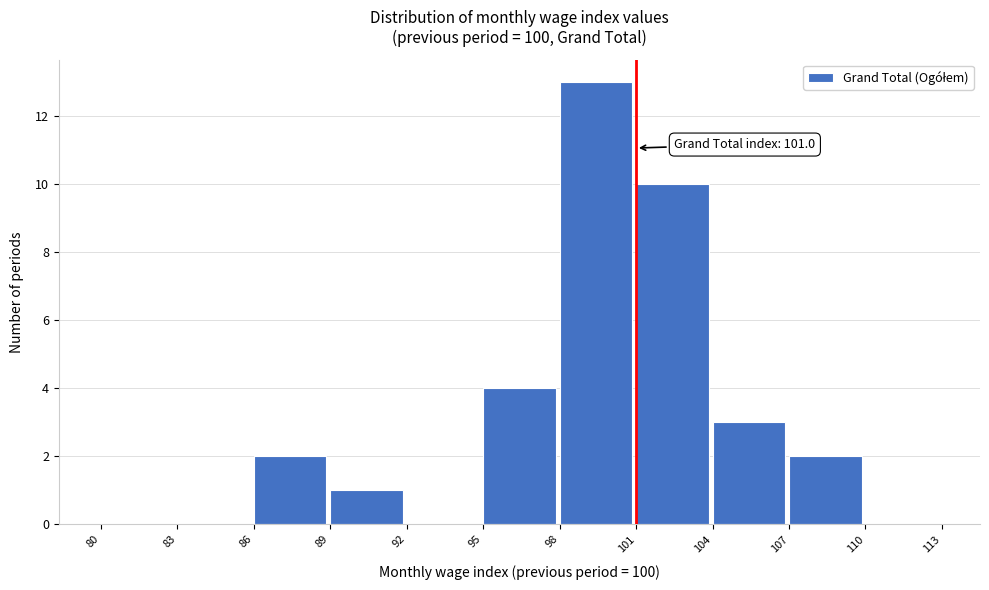

Over which range of the x-axis is the bar tallest?

98 to 101